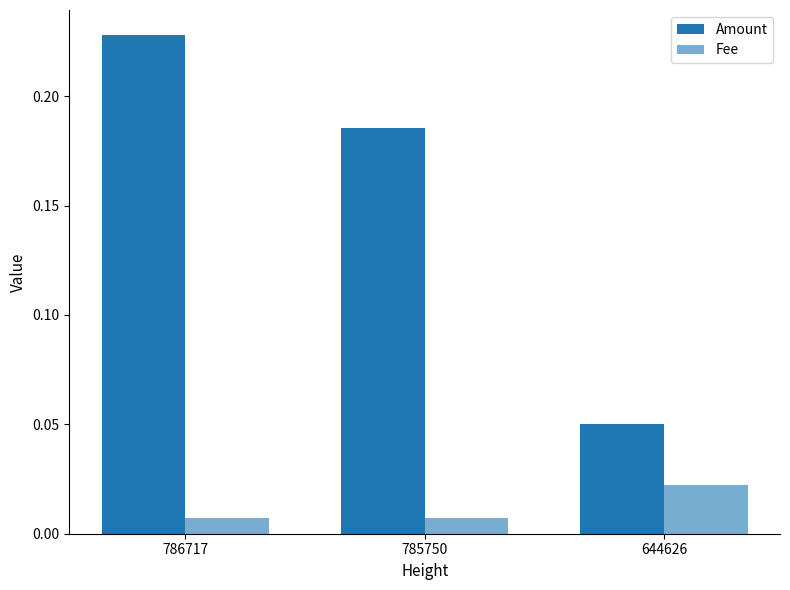

True or false: Fee has a value of 0.0 at 786717.

True